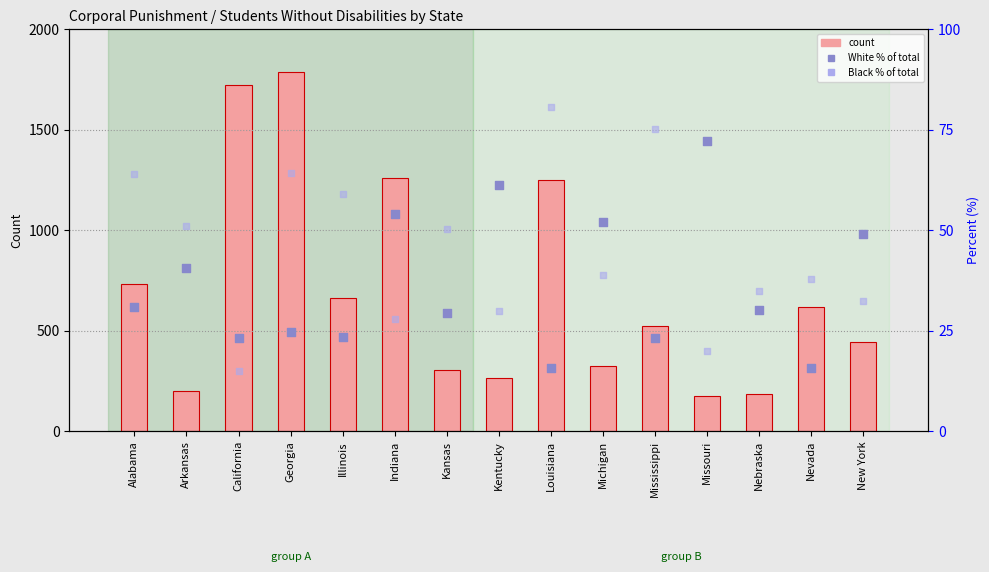

What is the total value across all series at California?

1763.3